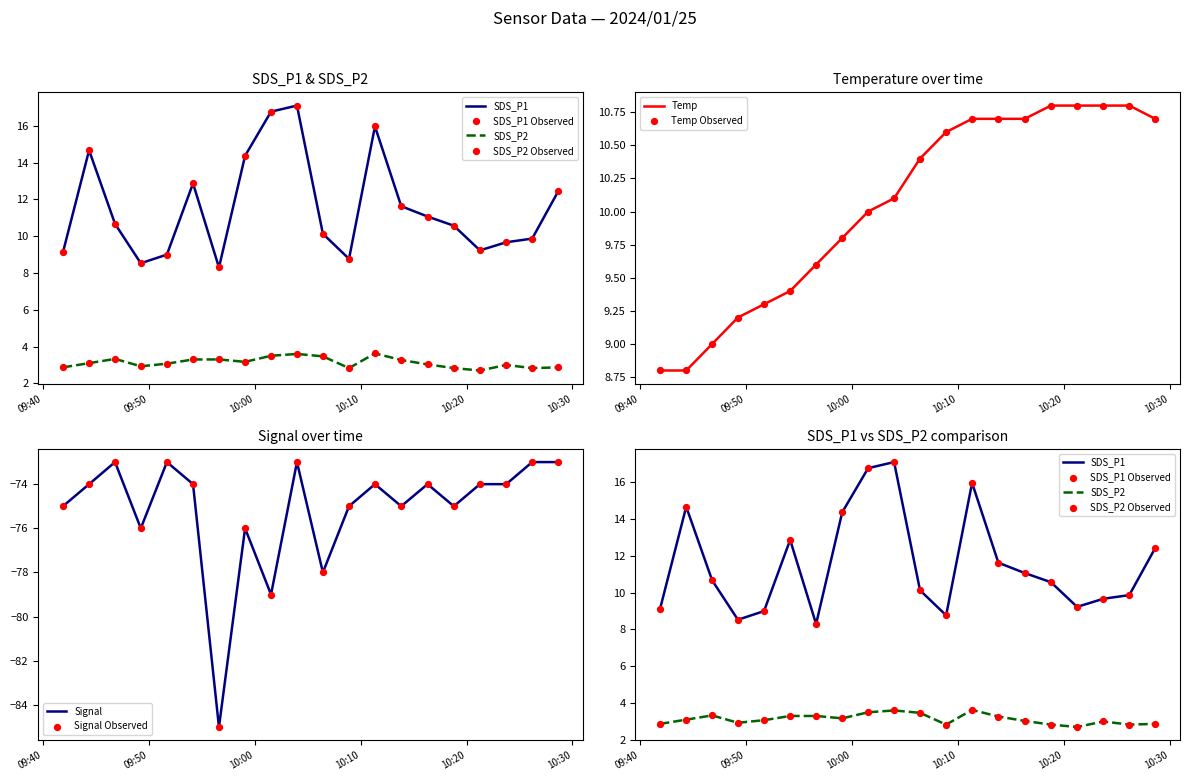

At how many categories does at least one series exceed -63?

20